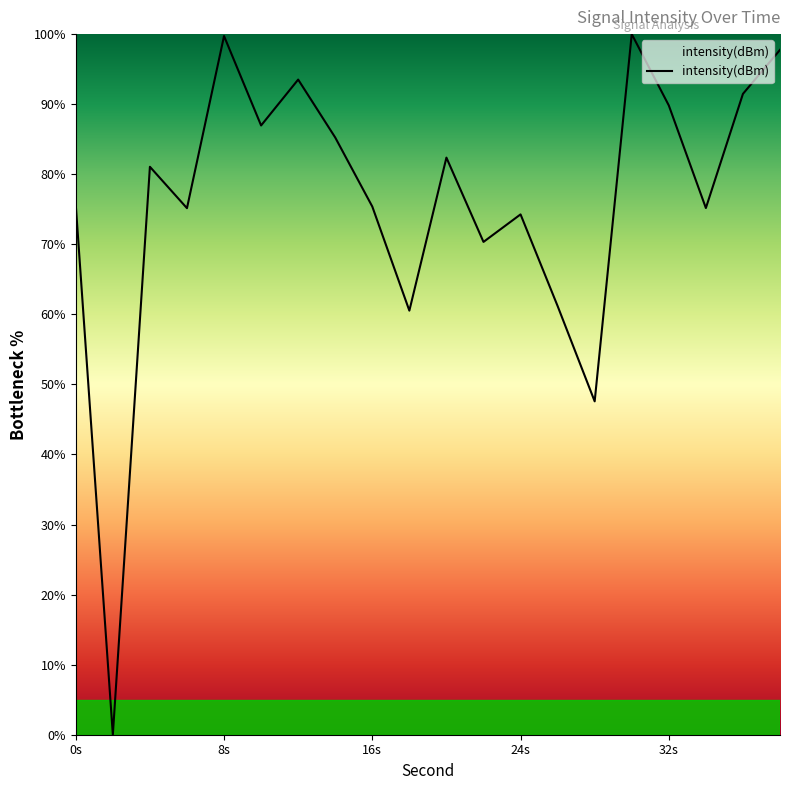

How many categories are shown in the chart?

20